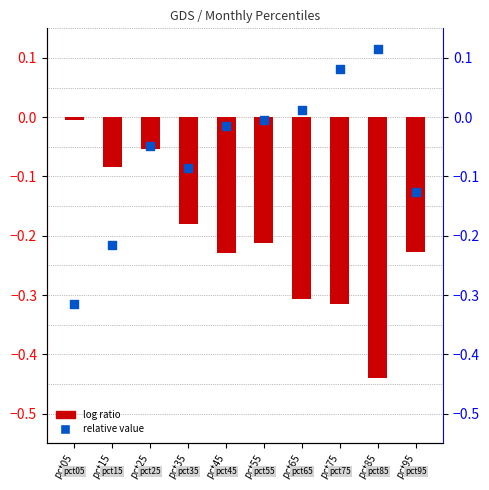

Which series has the largest Y range (max minus min)?

Jan (log ratio)